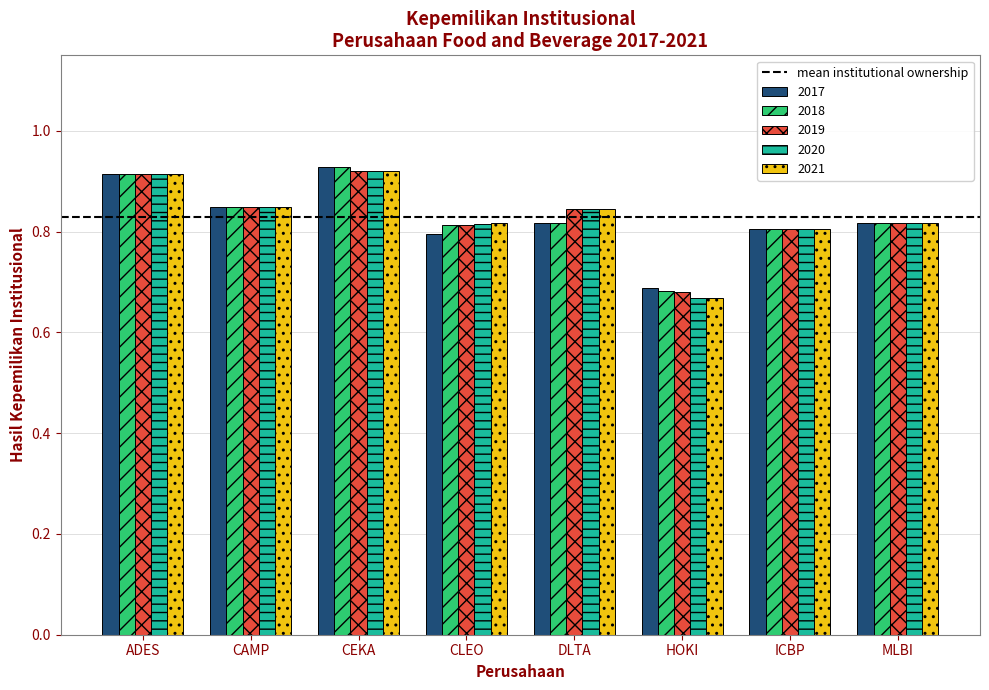

What is the total value across all series at ICBP?

4.0